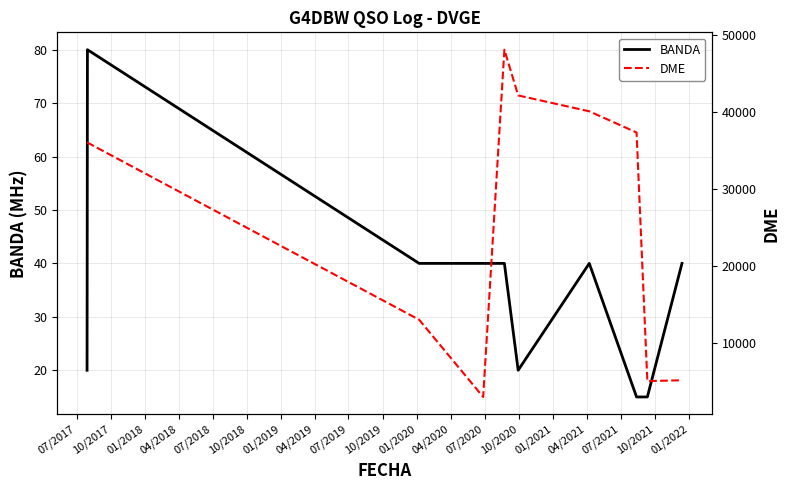

What is the highest value of the BANDA series?

80